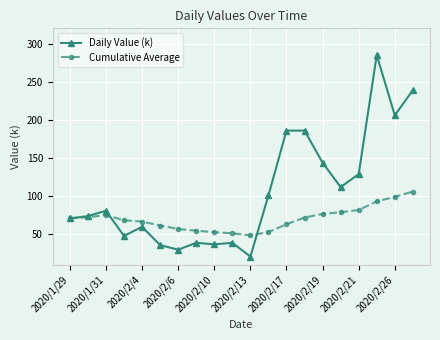

How many lines are shown in the chart?

2